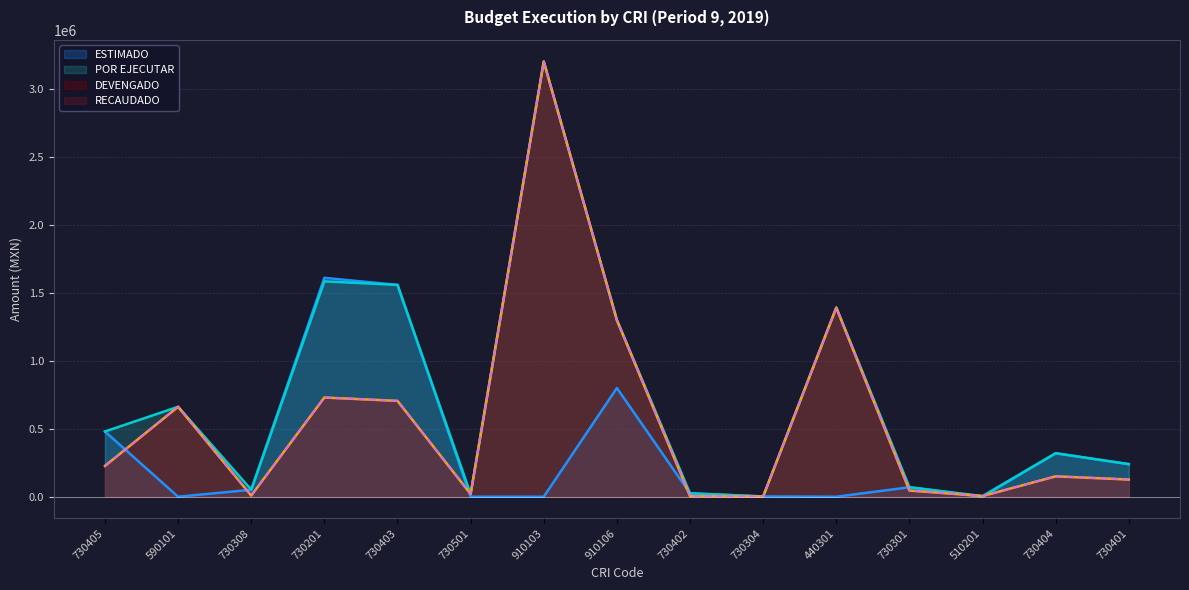

What is the sum of the POR EJECUTAR values at 730404 and 590101?

981934.3